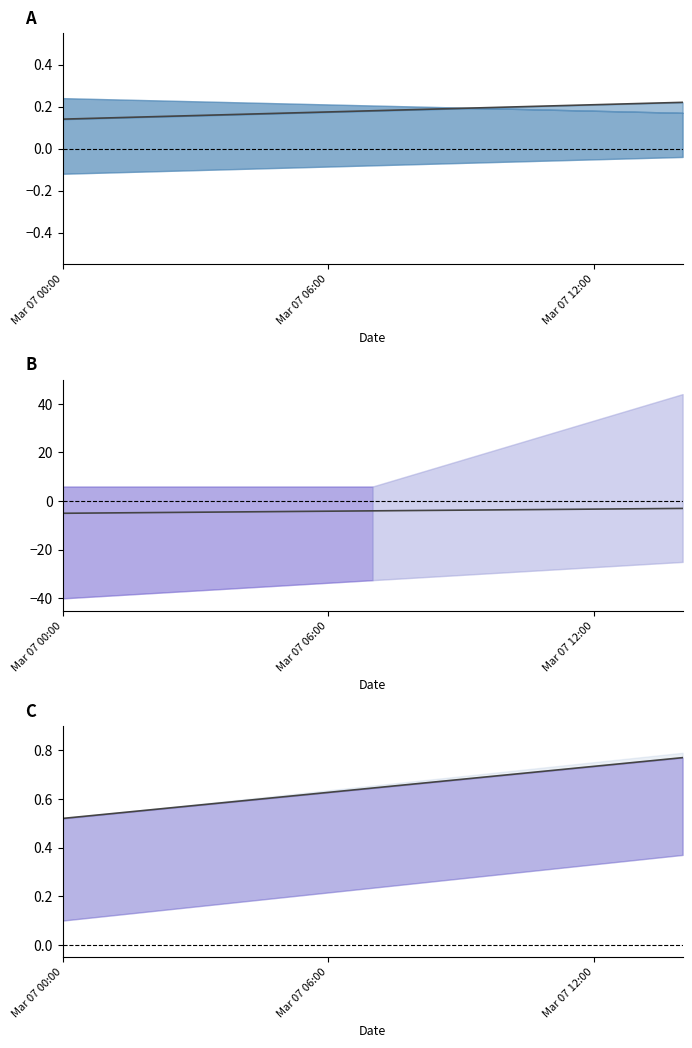

At which category is the sum across all series the highest?

14